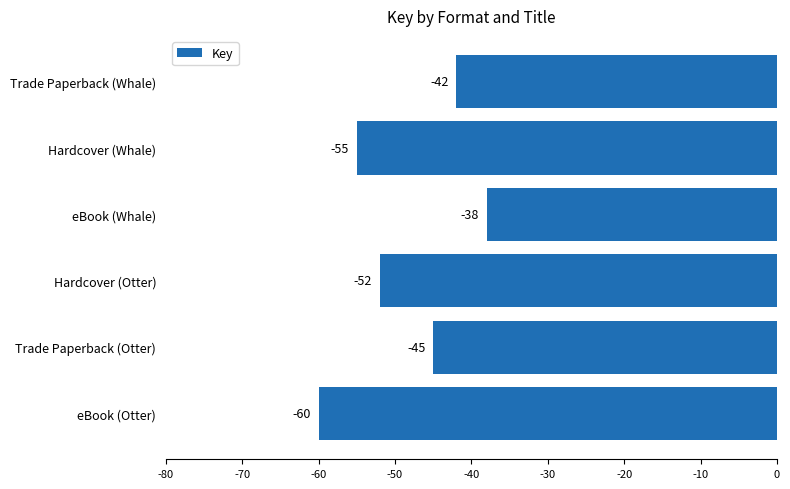

Does the chart contain stacked bars?

No